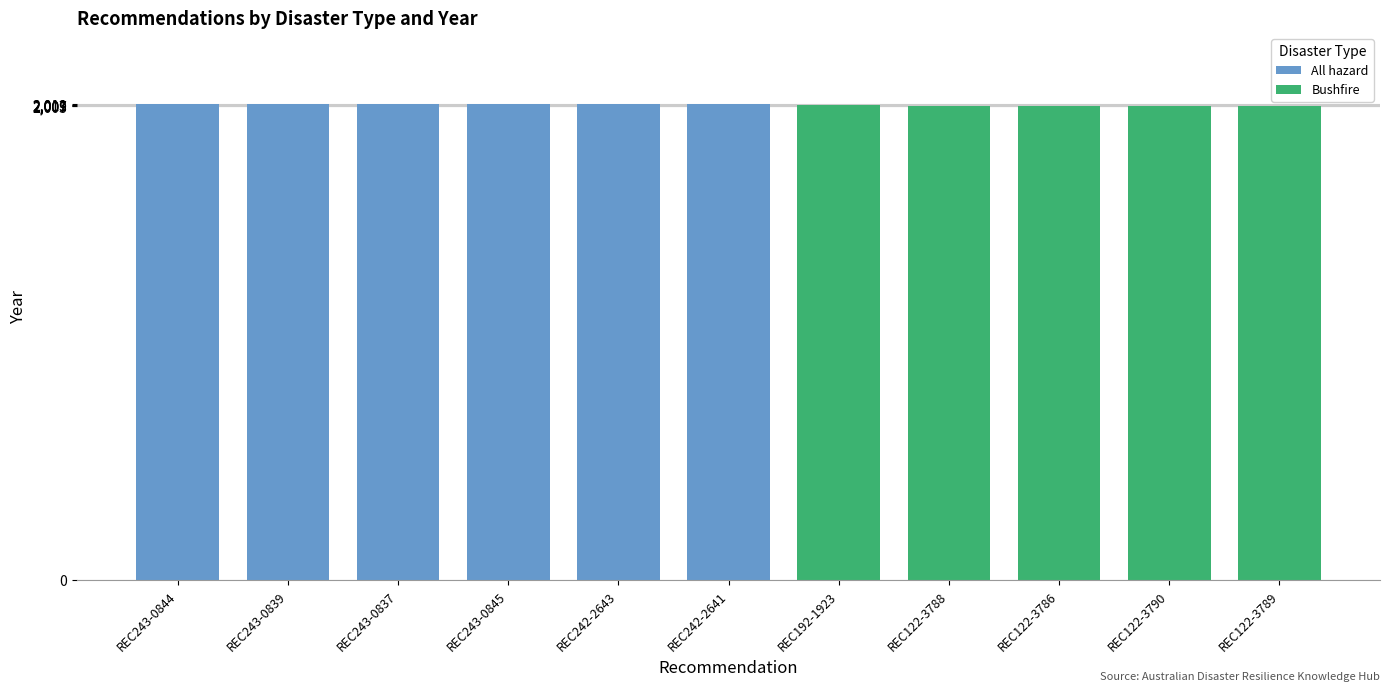

Is it true that All hazard equals 2013 at REC243-0845?

True